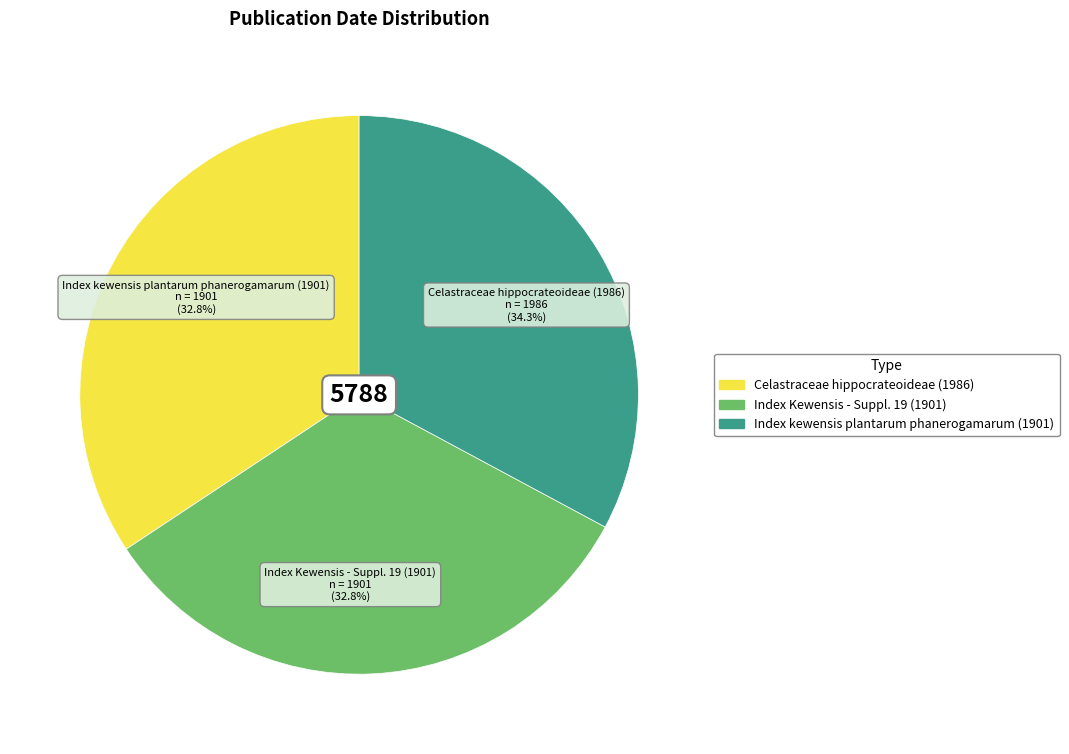

Combined, do Index kewensis plantarum phanerogamarum (1901) and Celastraceae hippocrateoideae (1986) account for over 50%?

Yes